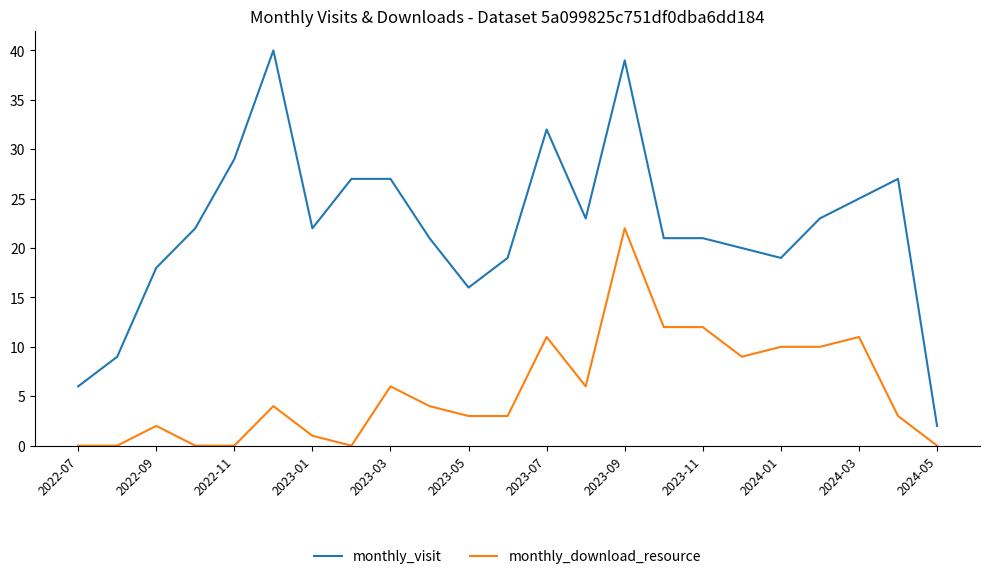

Which series has the largest total across all categories?

monthly_visit